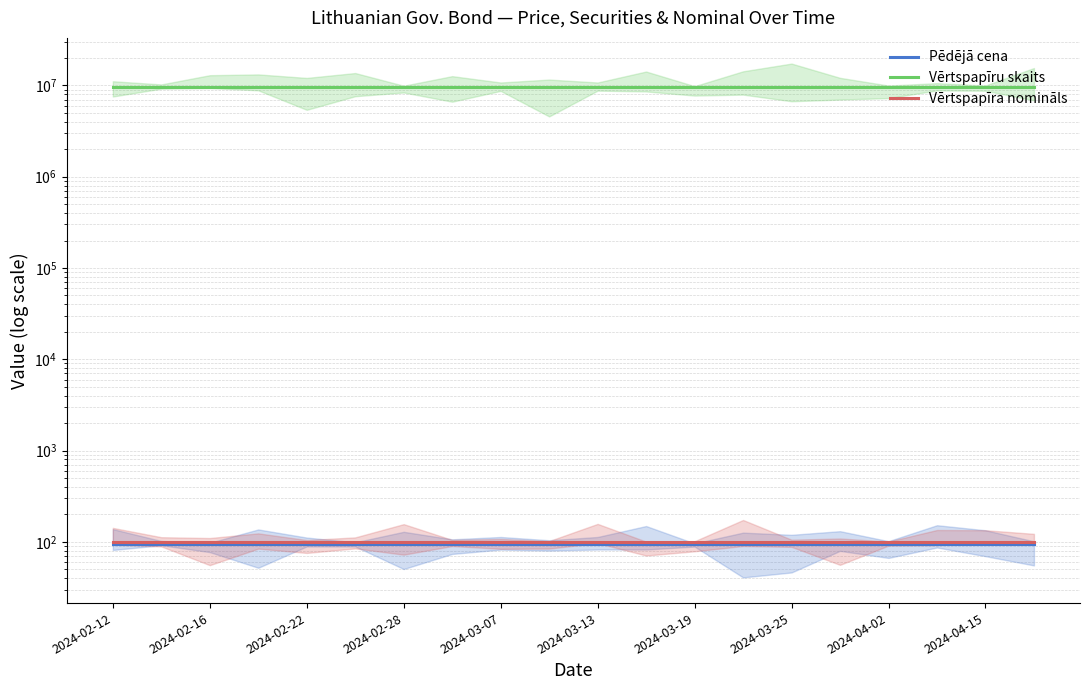

List the series in order of their peak value, lowest first.

Pēdējā cena, Vērtspapīra nomināls, Vērtspapīru skaits